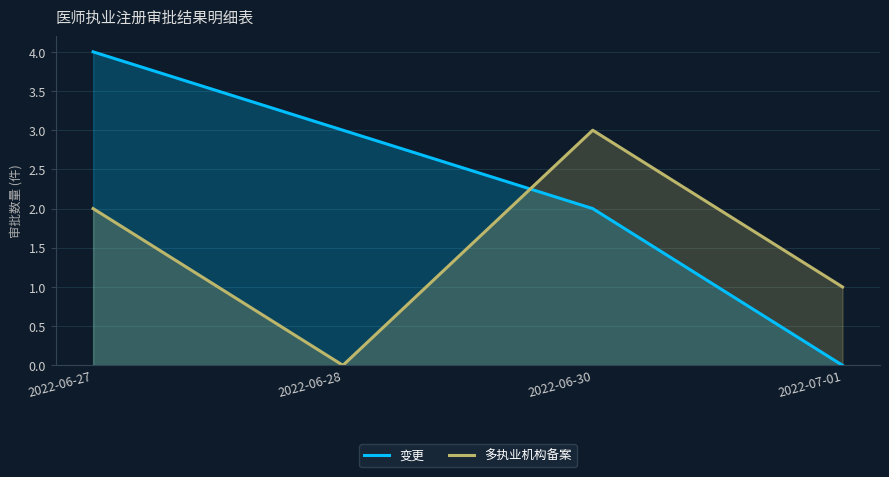

What is the difference between the 变更 values at 2022-07-01 and 2022-06-28?

3